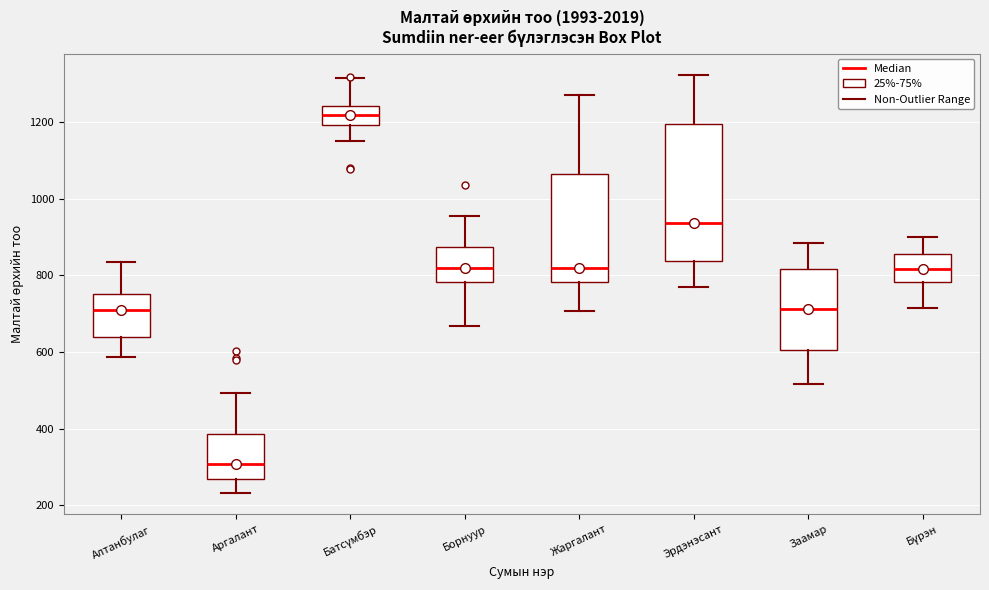

Which box's median line is the lowest?

Аргалант